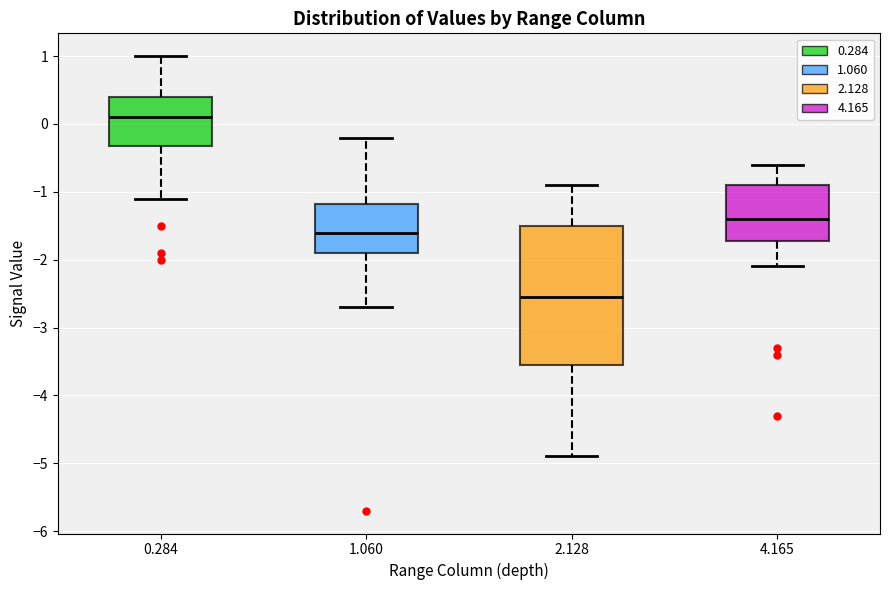

Where does the upper whisker of the box at x = 0.284 end on the y-axis? The values are not printed on the chart, so give them approximately, as read against the axis.

1.0